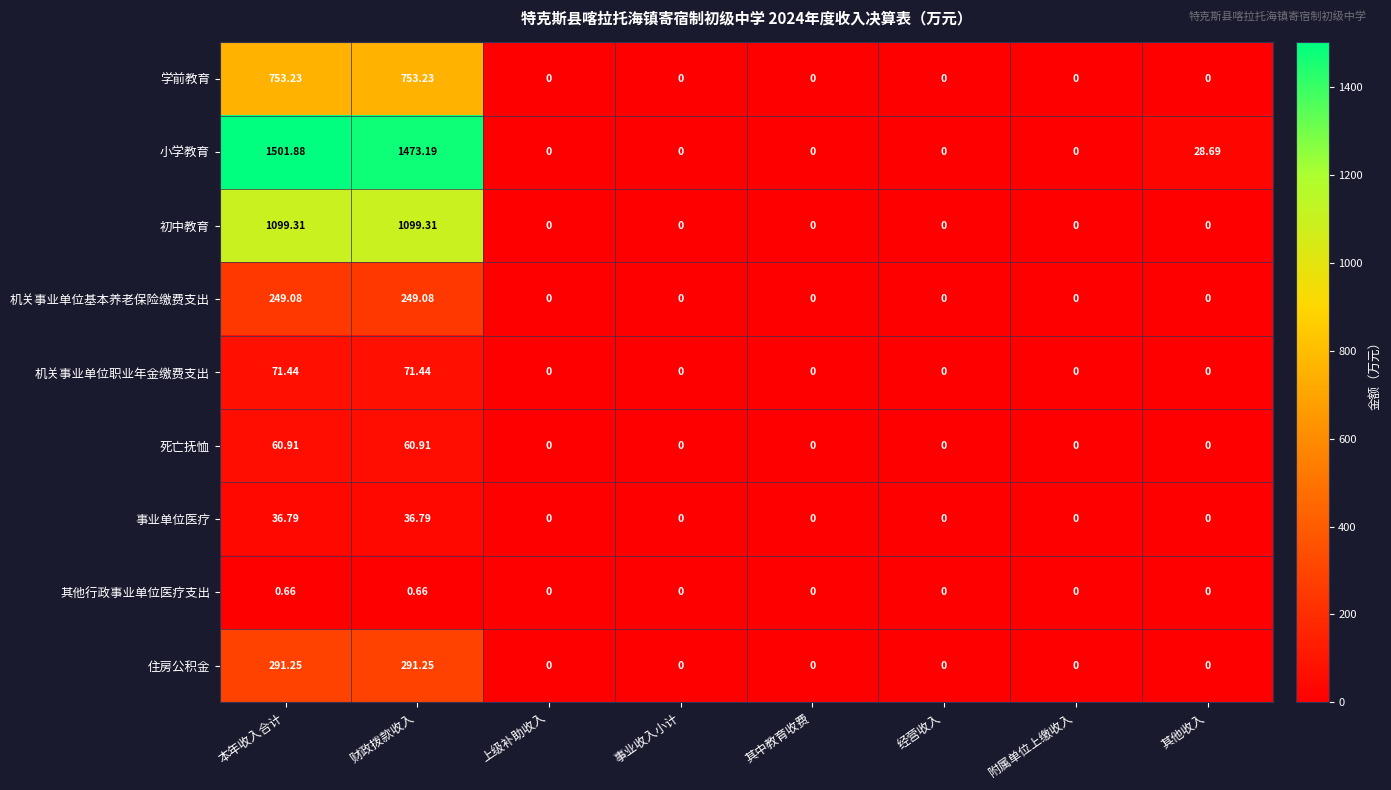

Which series has the largest total across all categories?

小学教育